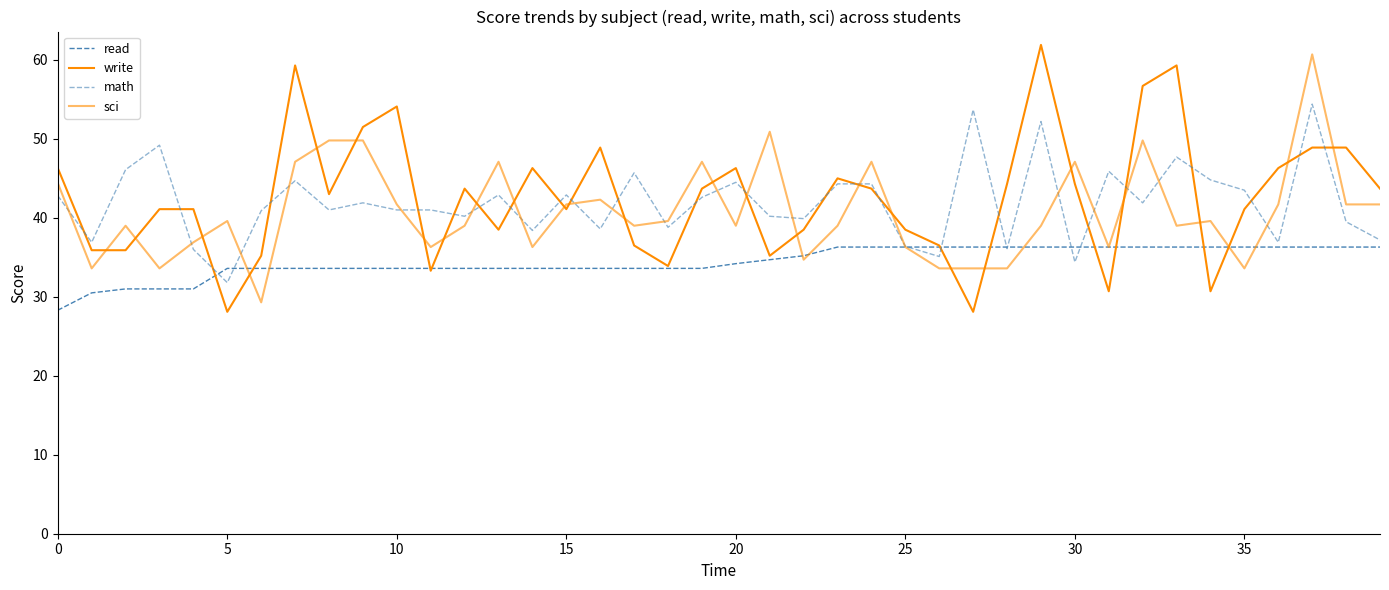

Which series has the largest total across all categories?

write